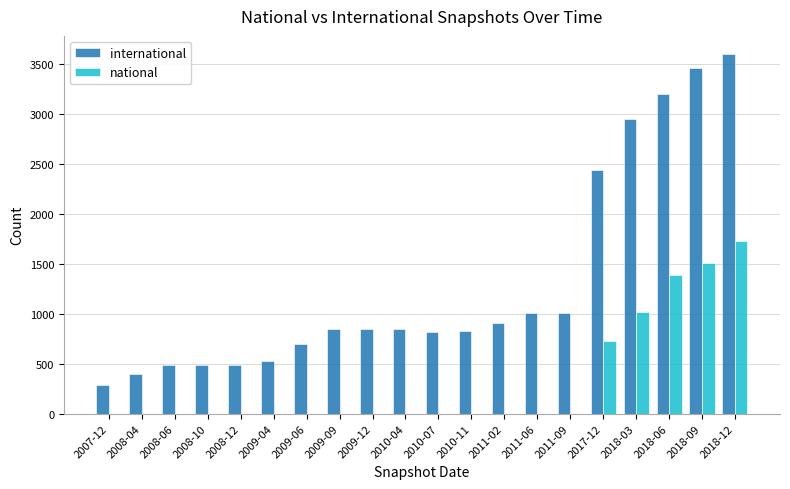

The value of national at 2008-10 is 623. True or false?

False